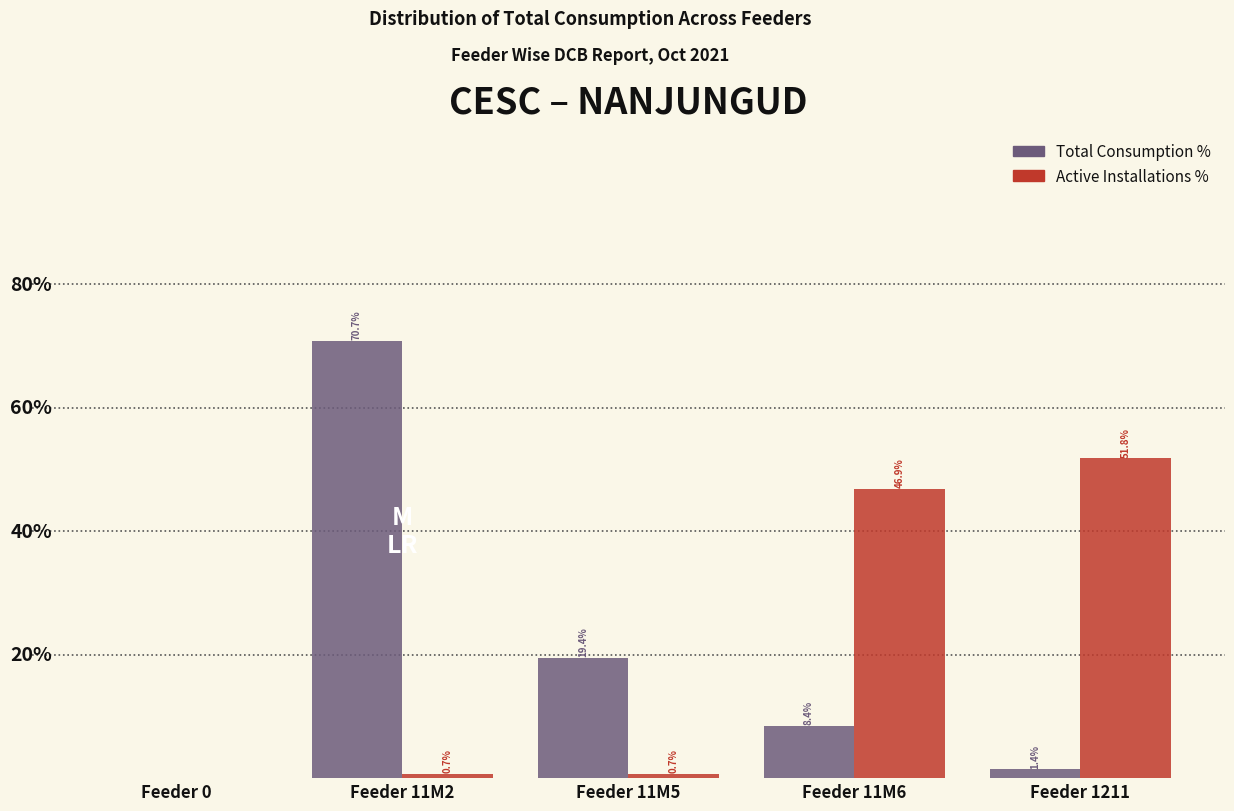

At which category does the chart reach its peak across all series?

Feeder 11M2